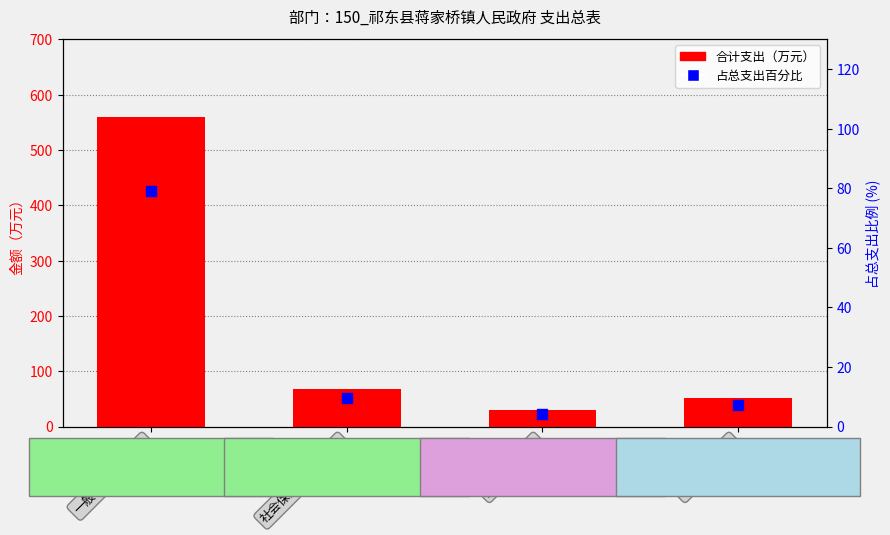

Which series contains the highest Y value?

合计支出（万元）